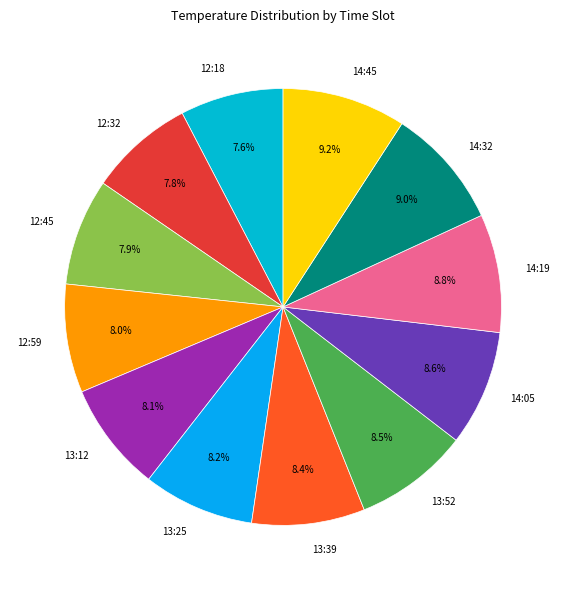

Combined, do 13:39 and 12:32 account for over 50%?

No